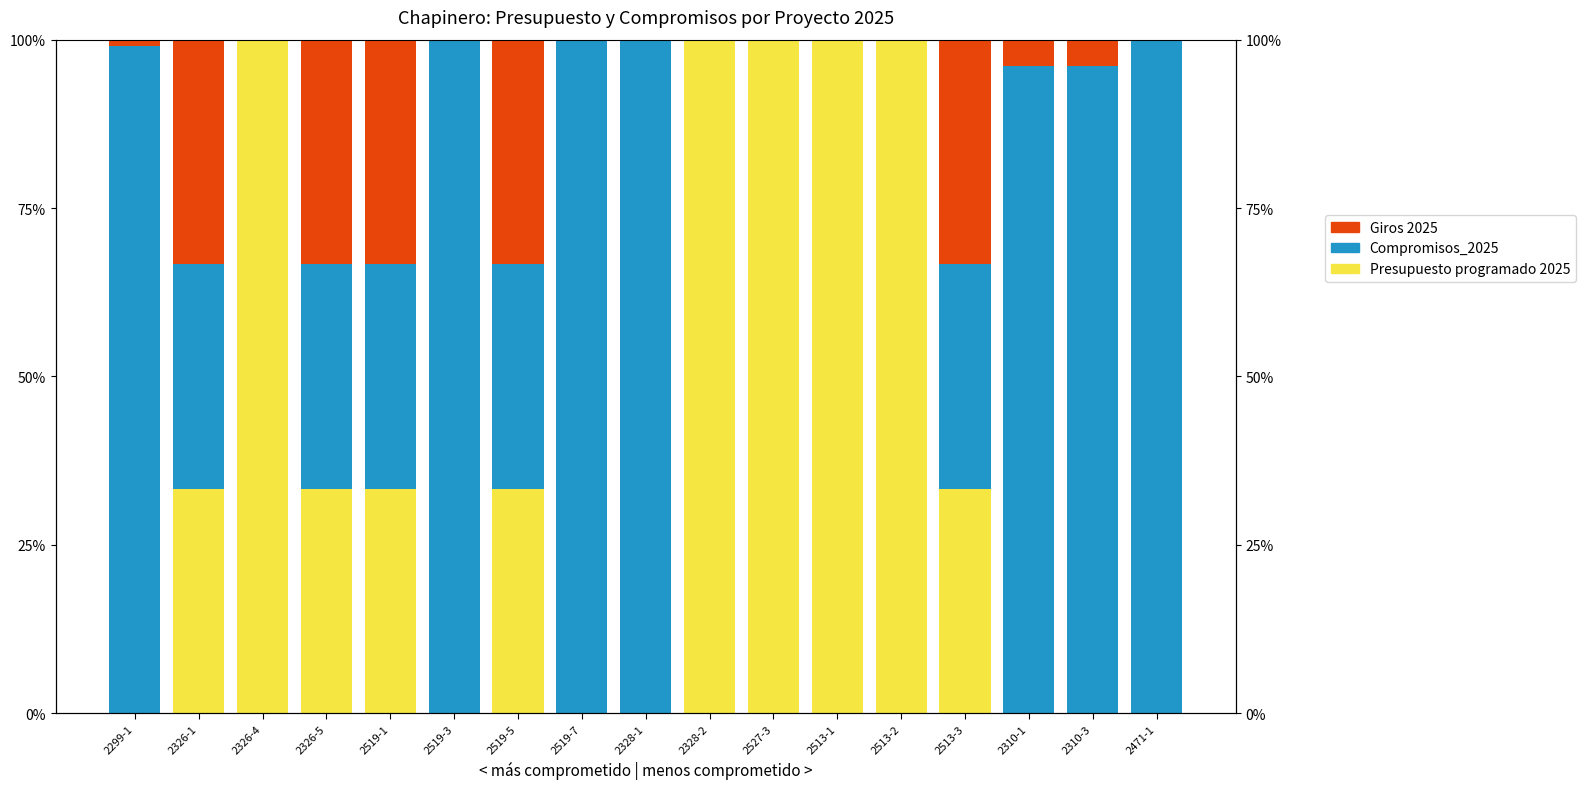

How many values in Giros 2025 are above zero?

8